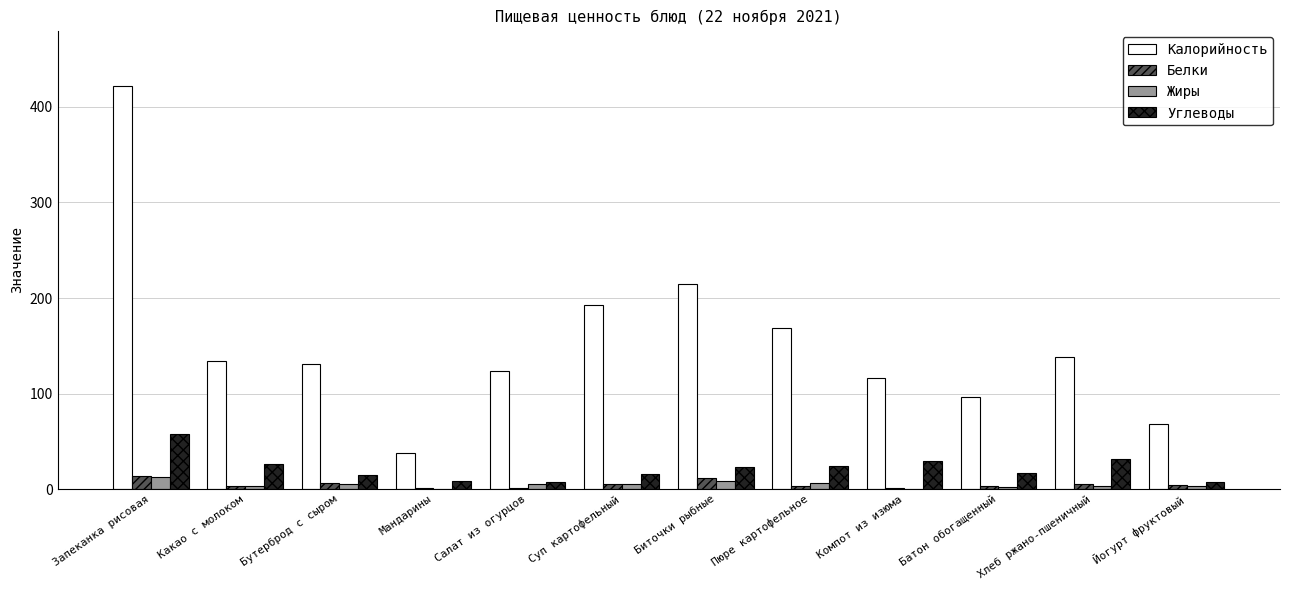

Which series changed the most between Запеканка рисовая and Компот из изюма?

Калорийность